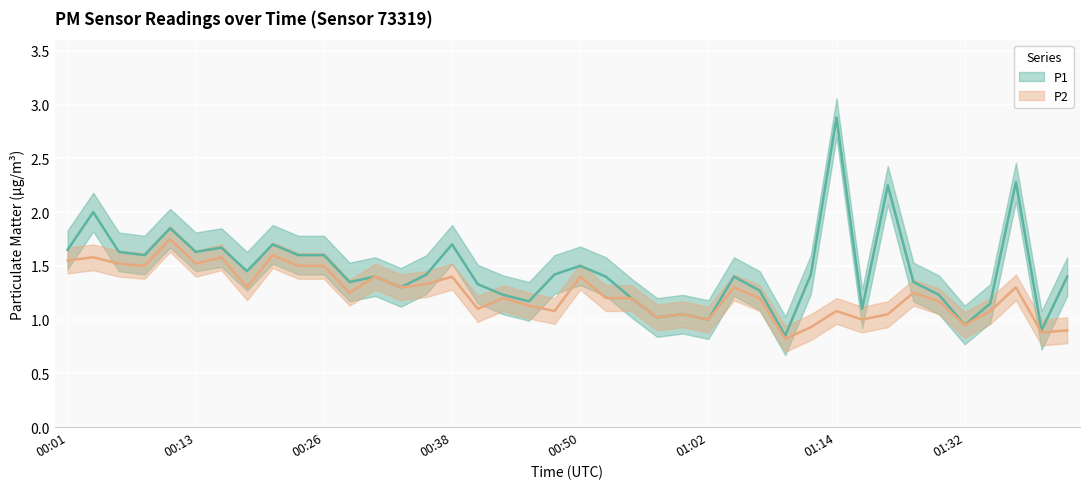

What is the sum of the P2 values at 01:40 and 01:10?

1.7